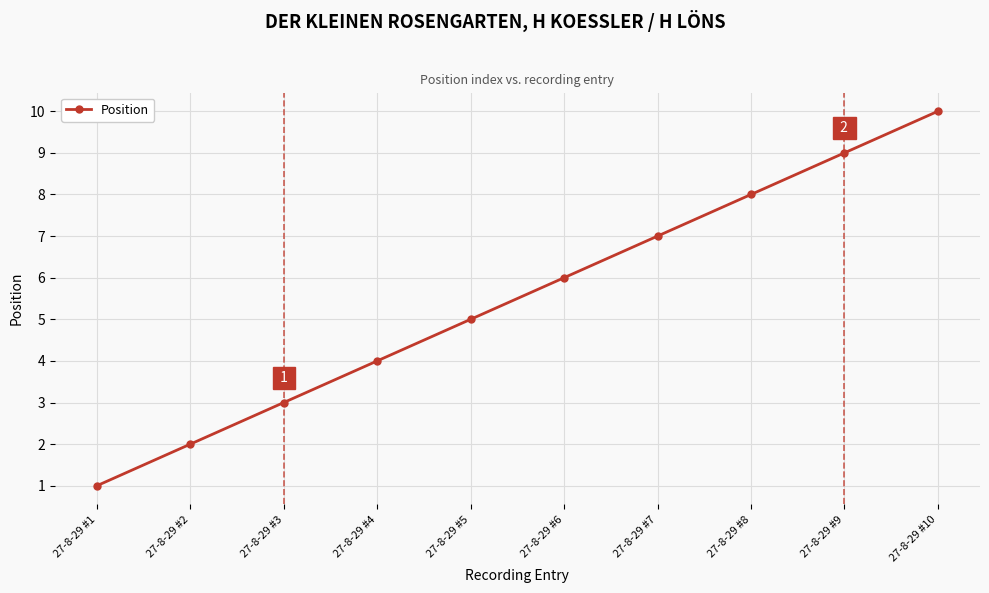

What is the value of the 6th point from the left?

6